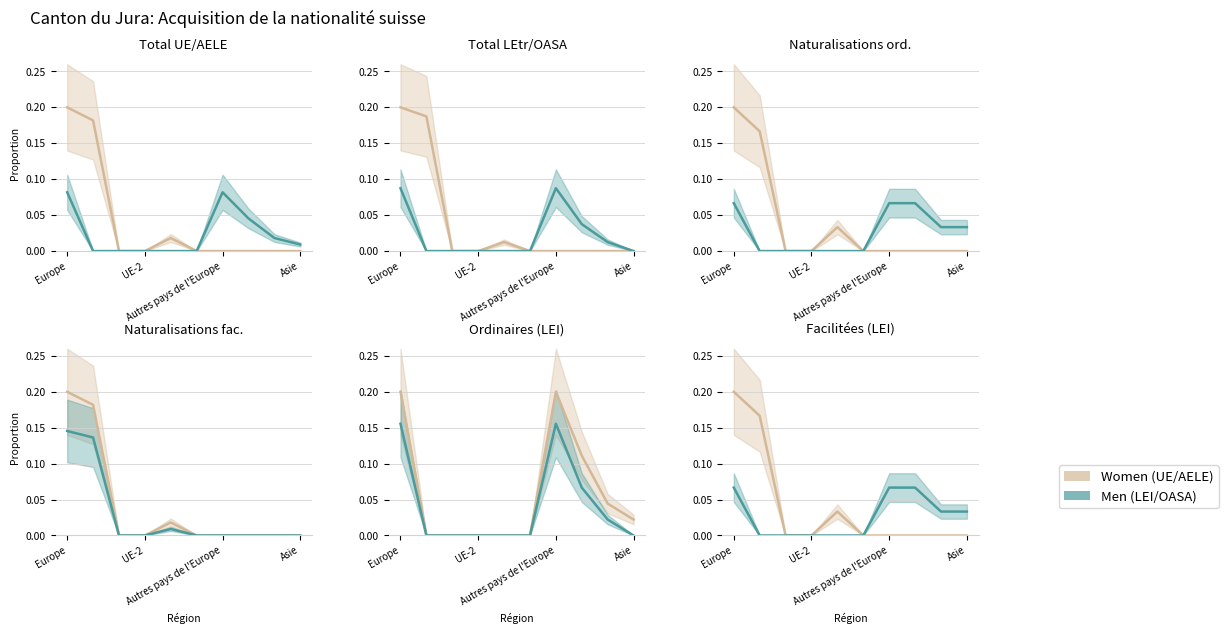

True or false: Men (LEI/OASA) and Women (UE/AELE) intersect in this chart.

False